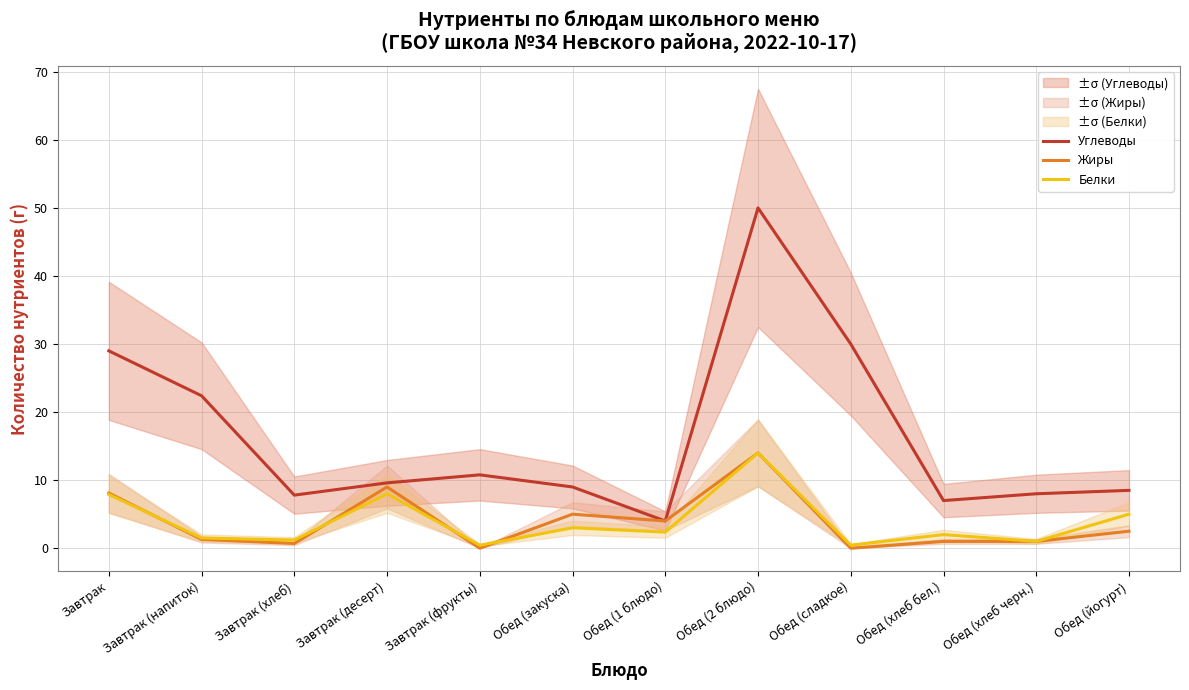

How many lines are shown in the chart?

3